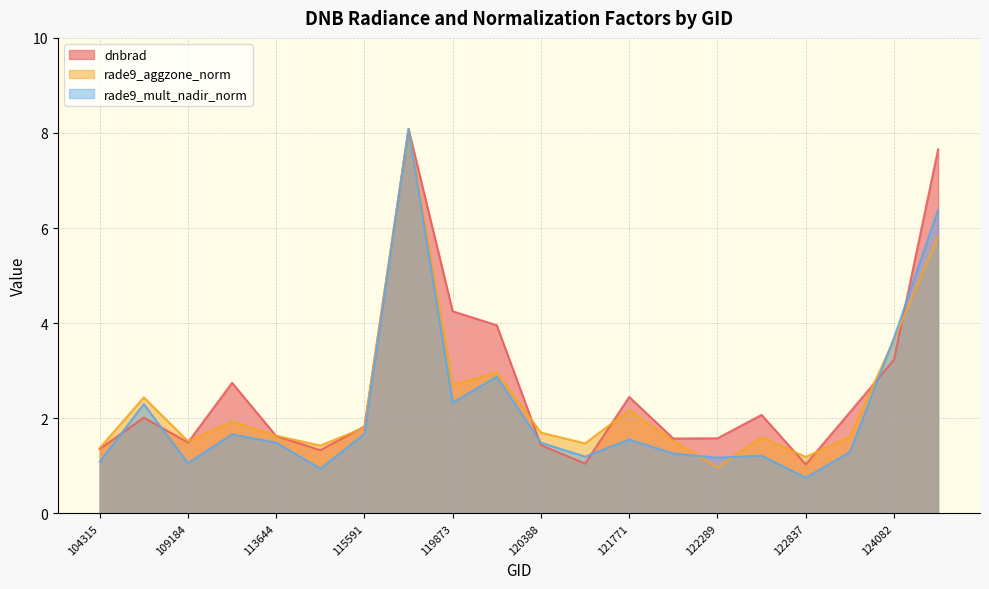

Reading right to left, transcribe all the data shown in this chart.

dnbrad: 7.7	3.2	2.1	1.0	2.1	1.6	1.6	2.4	1.0	1.4	4.0	4.2	8.1	1.8	1.3	1.6	2.7	1.5	2.0	1.4
rade9_aggzone_norm: 5.8	3.7	1.6	1.2	1.6	1.0	1.5	2.2	1.5	1.7	3.0	2.7	8.1	1.8	1.4	1.6	1.9	1.5	2.4	1.4
rade9_mult_nadir_norm: 6.4	3.7	1.3	0.7	1.2	1.2	1.3	1.6	1.2	1.5	2.9	2.3	8.1	1.7	0.9	1.5	1.7	1.1	2.3	1.1